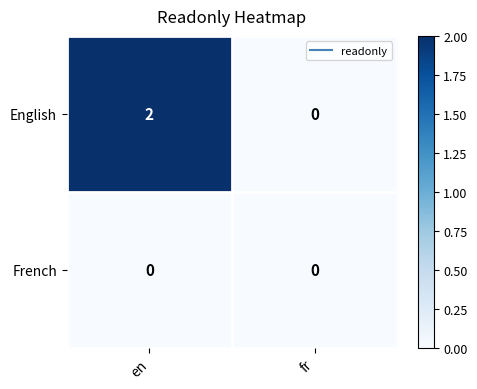

Rank the series by their maximum value, from highest to lowest.

English, French